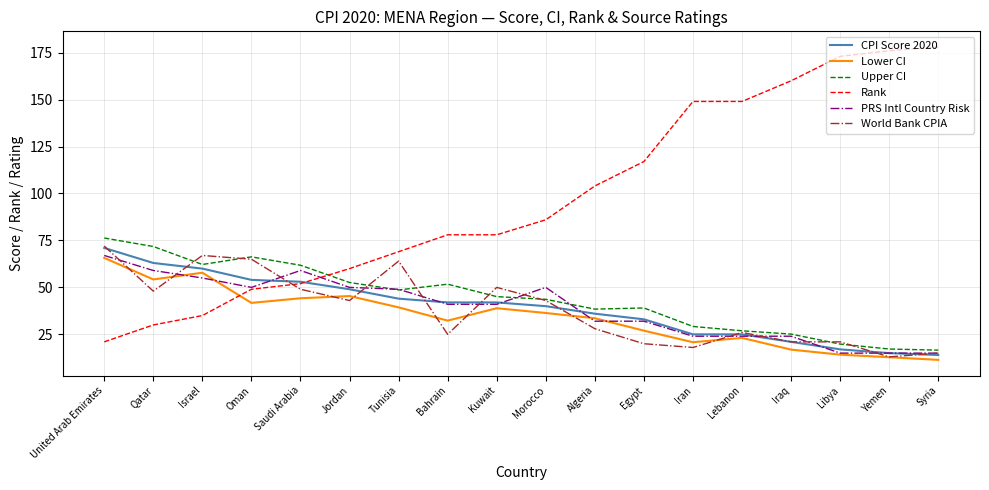

How many intersections are there between World Bank CPIA and Rank?

1